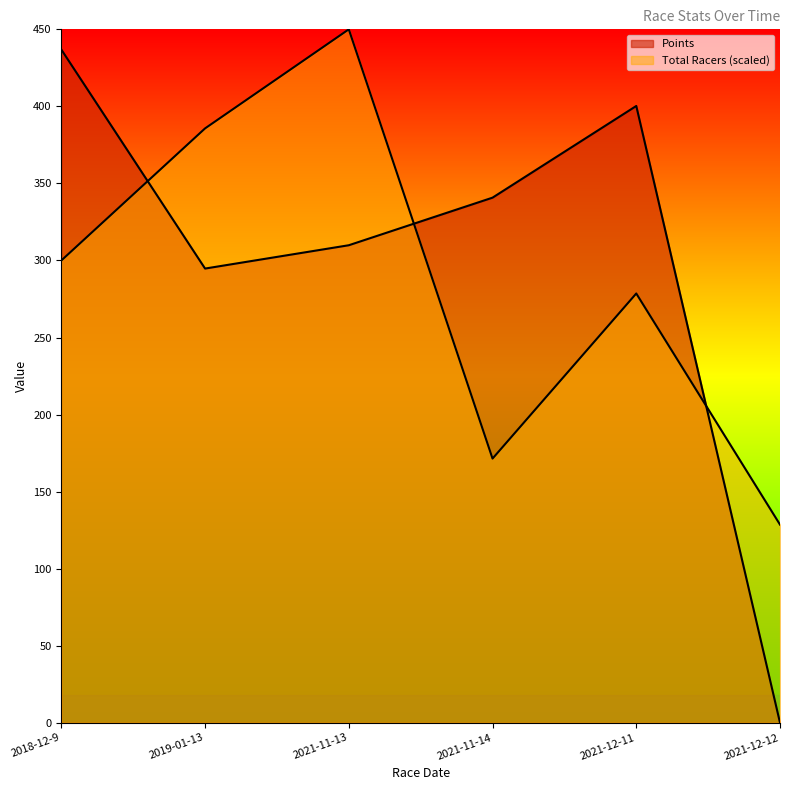

What is the spread (max minus min) of values at 2021-11-14?

169.3